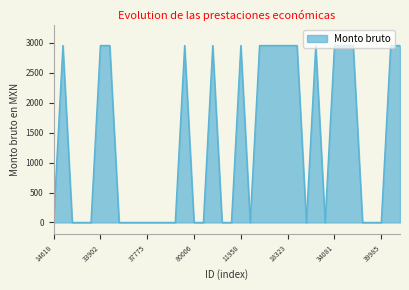

What is the maximum value shown in the chart?

2956